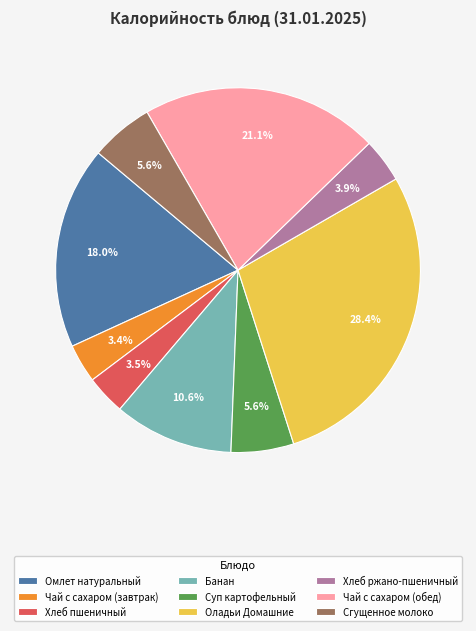

To the nearest percent, what percentage of the pie is Банан?

11%